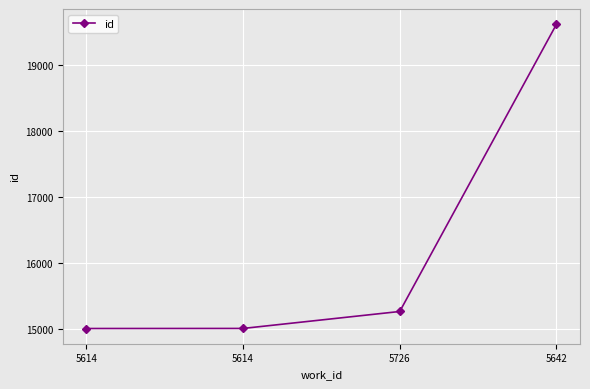

True or false: the data has more than 2 interior local peaks.

False